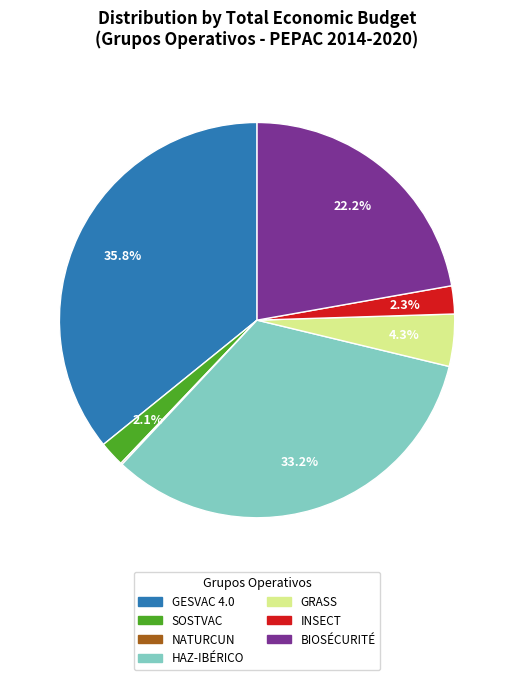

Is there any slice that represents more than half of the pie?

No